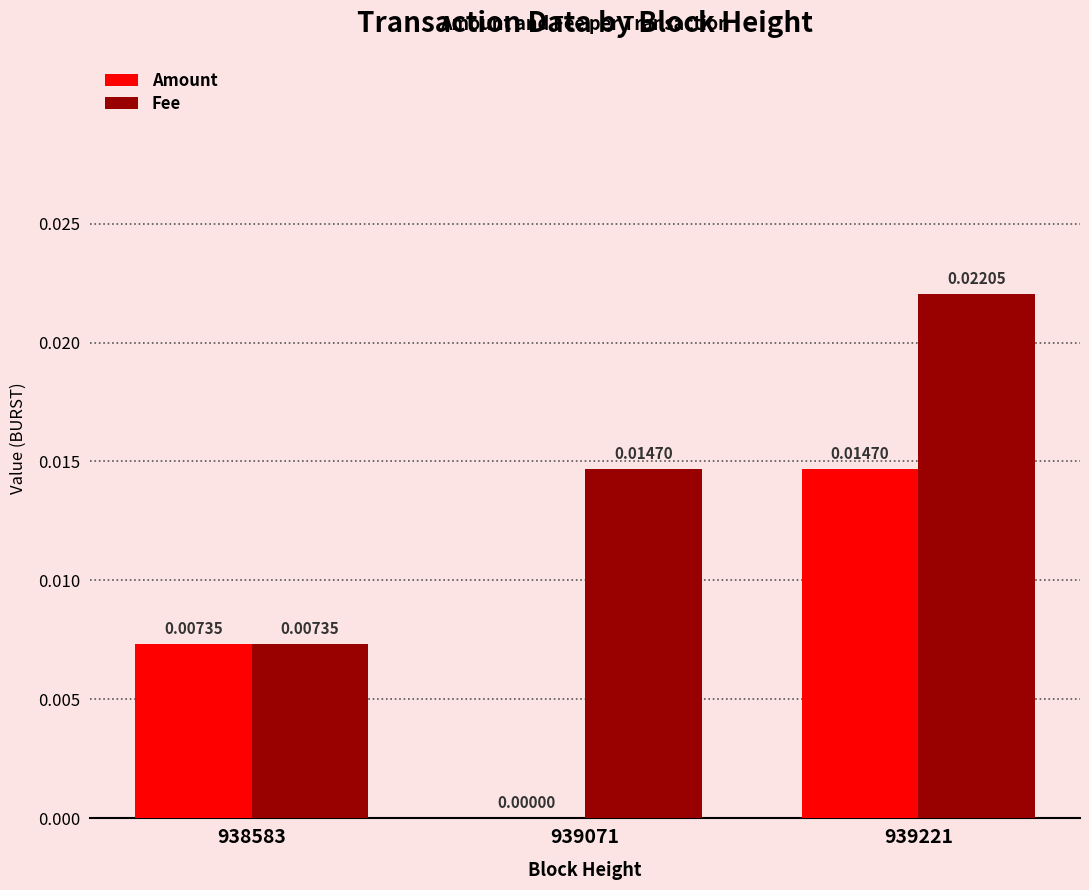

At which label is Amount closest to 0?

939071